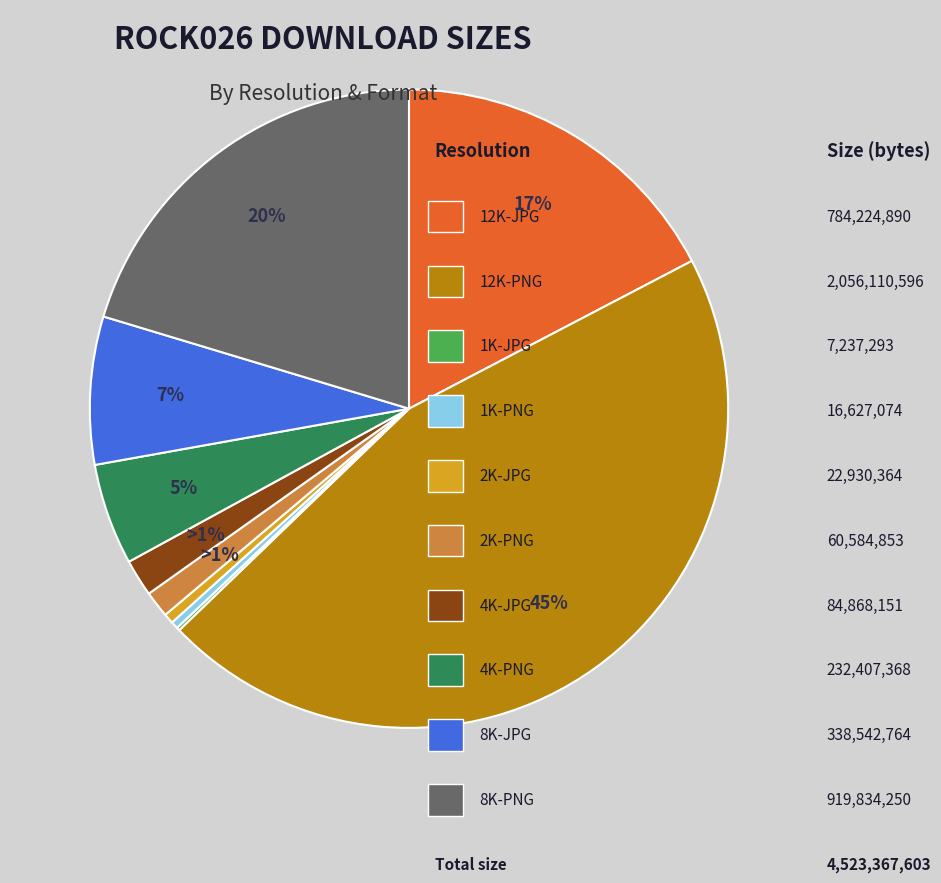

To the nearest percent, what is the difference between the largest and smallest slice percentages?

45%